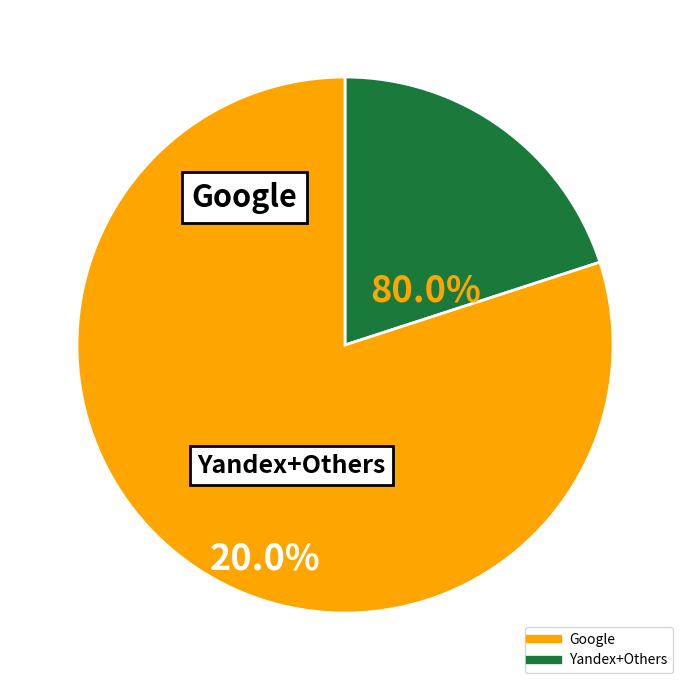

How many segments does this pie chart have?

2